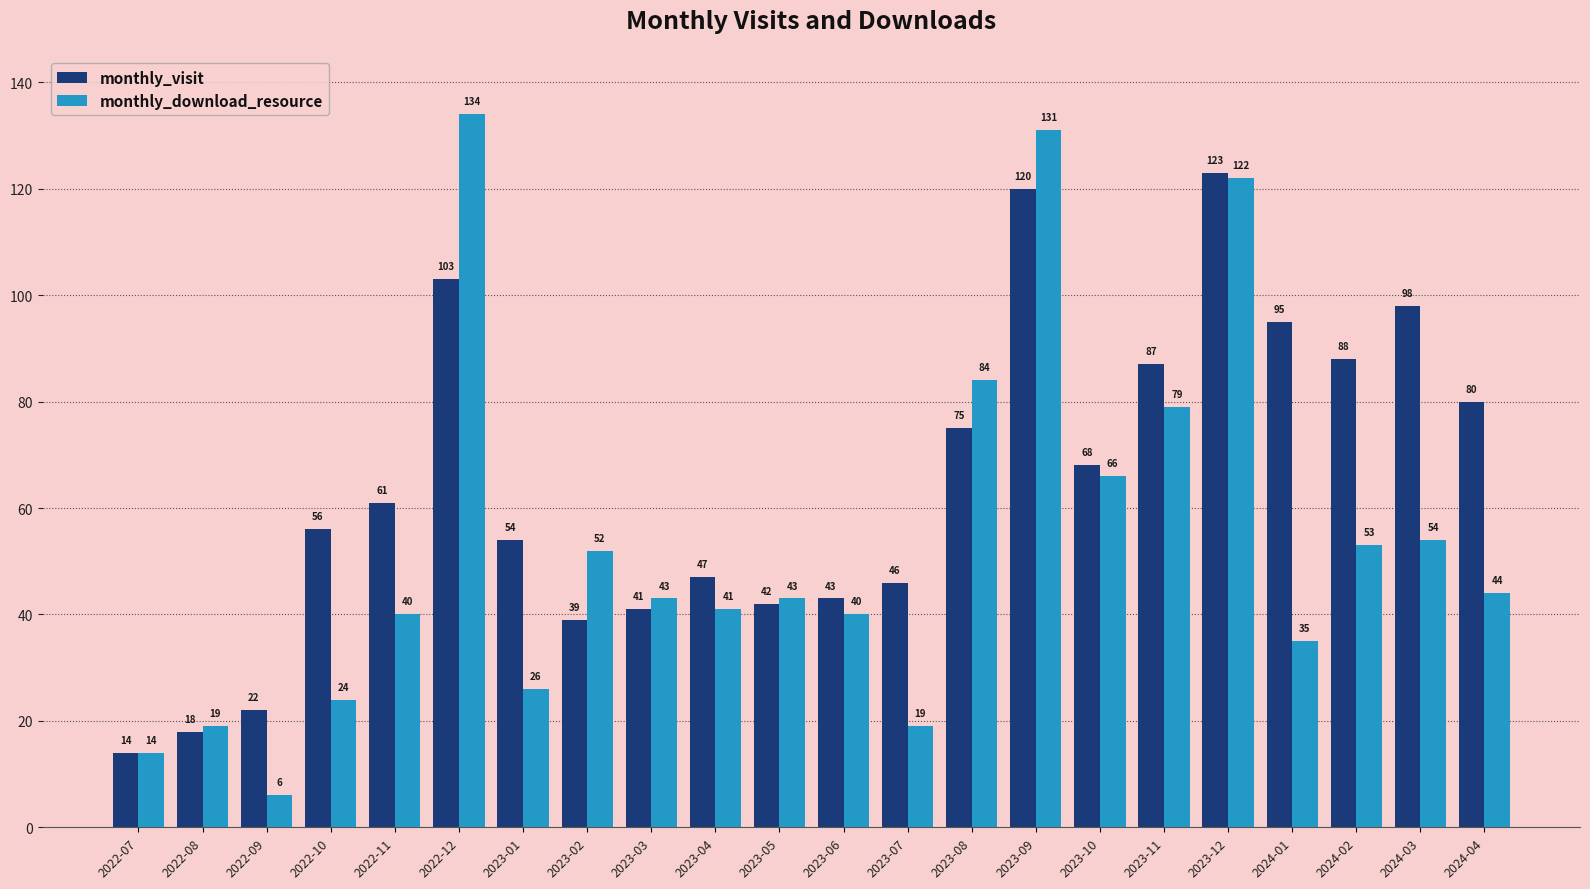

What is the lowest value of the monthly_visit series?

14